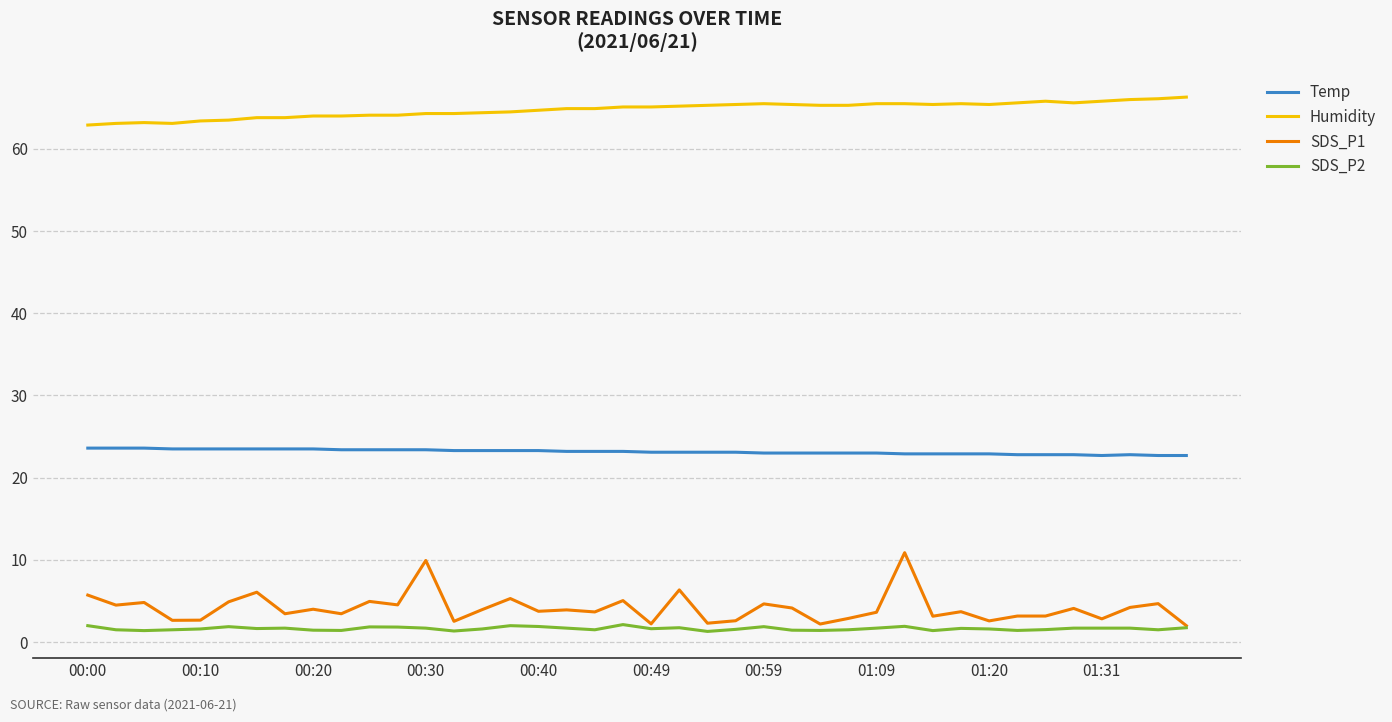

Does the chart have visible grid lines?

Yes